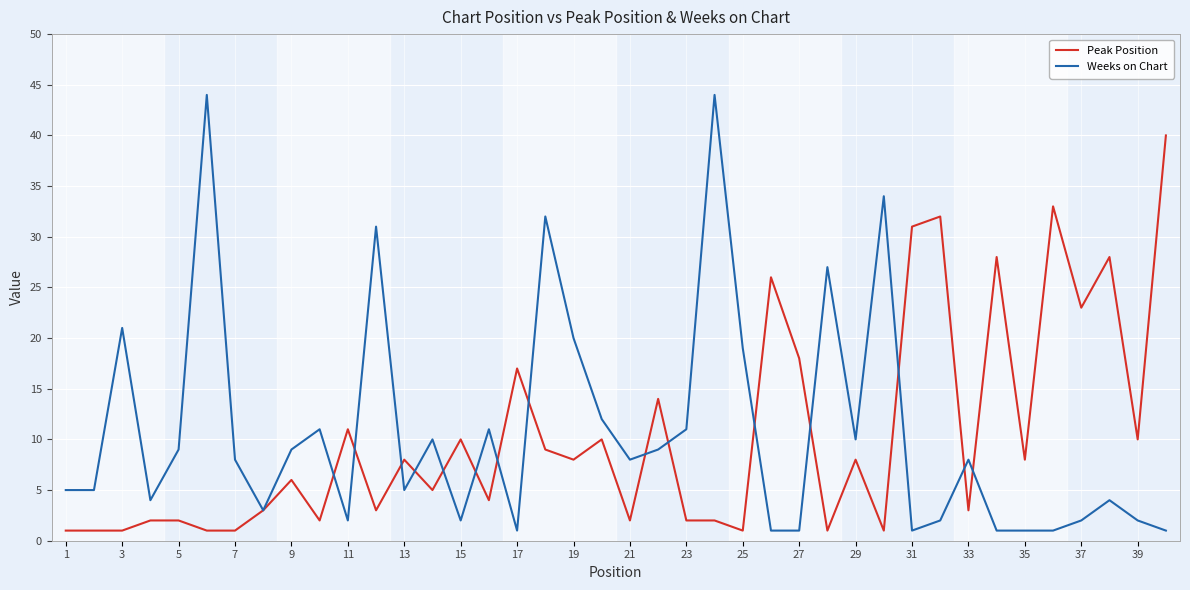

Which series has the widest spread of values?

Weeks on Chart